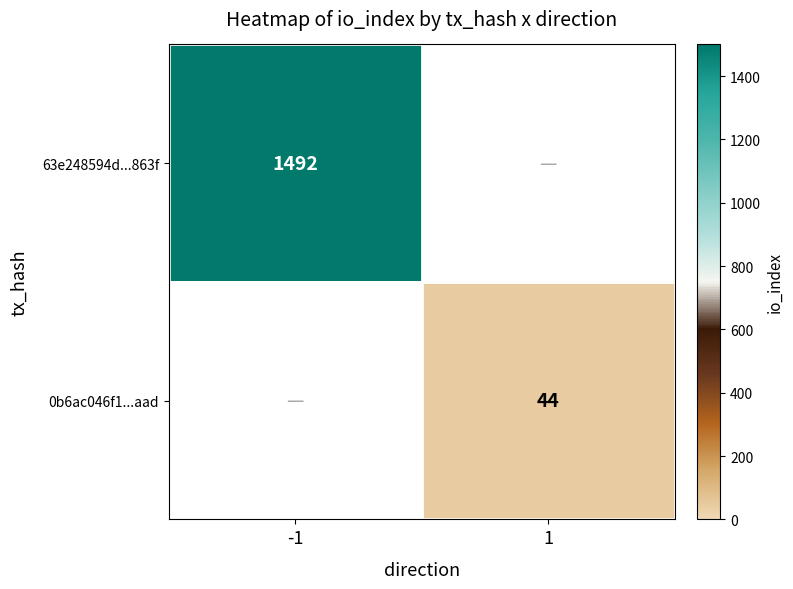

The value of 0b6ac046f1...aad at 1 is 44.0. True or false?

True